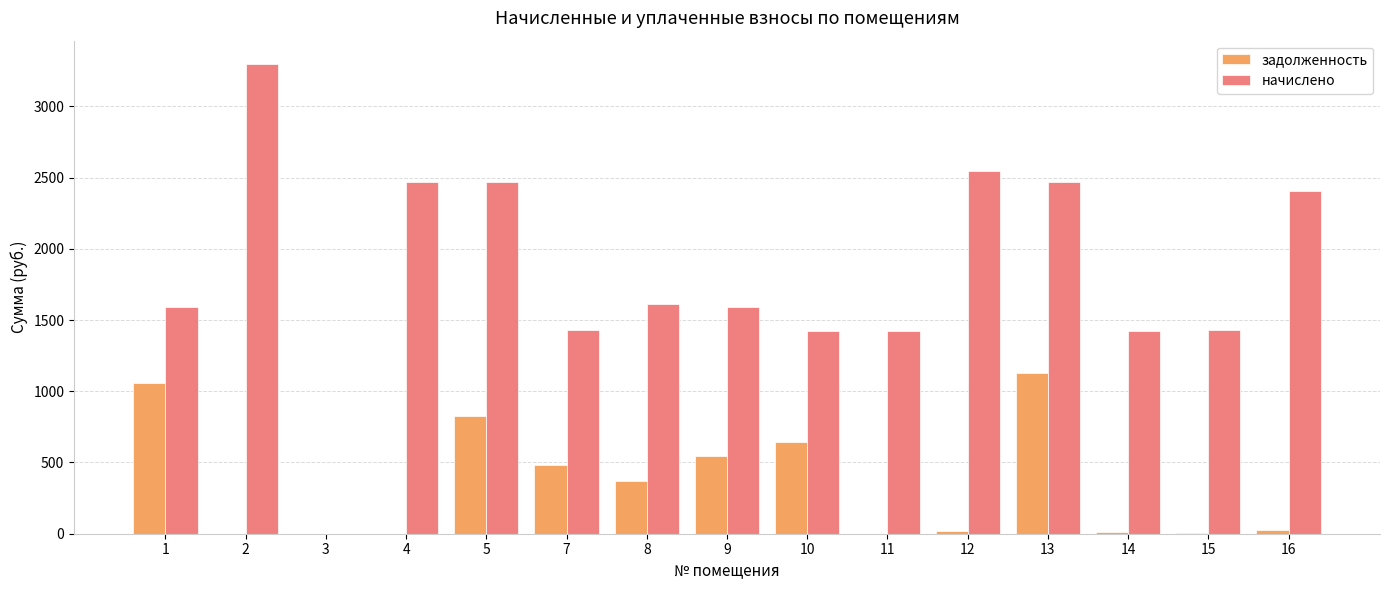

The value of задолженность at 8 is 368.4. True or false?

True